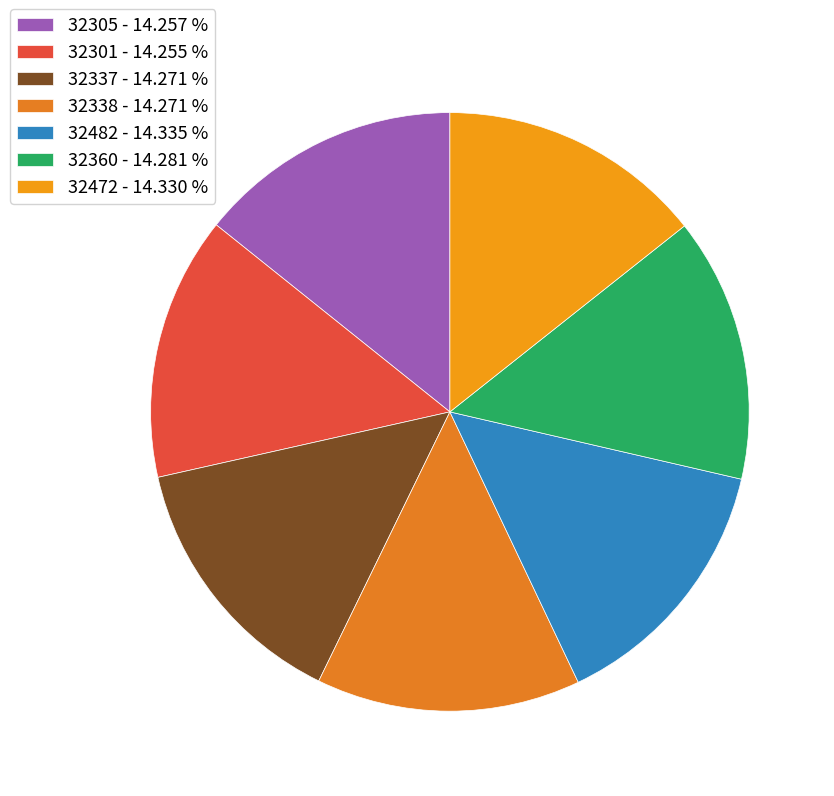

Which category has the biggest portion of the pie?

32482